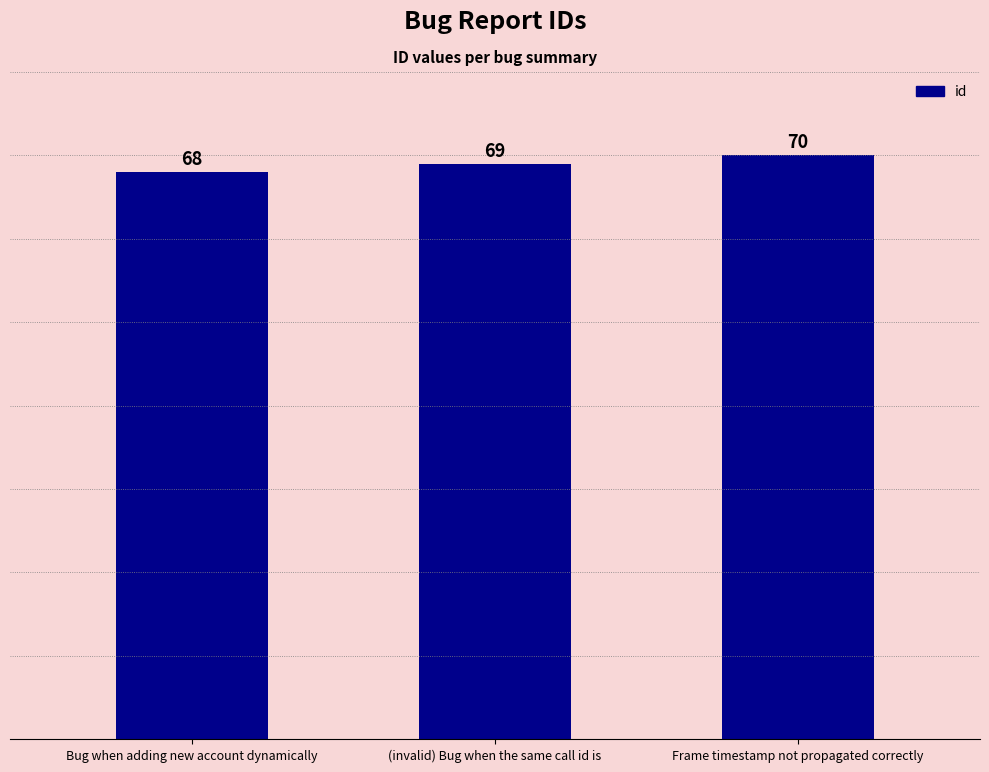

Reading left to right, what are all the values shown in this chart?

68	69	70